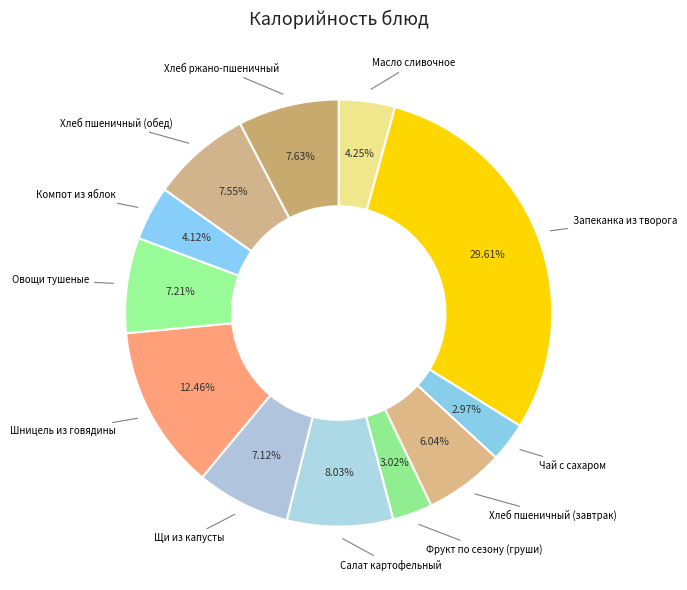

Is Овощи тушеные the majority of the pie?

No